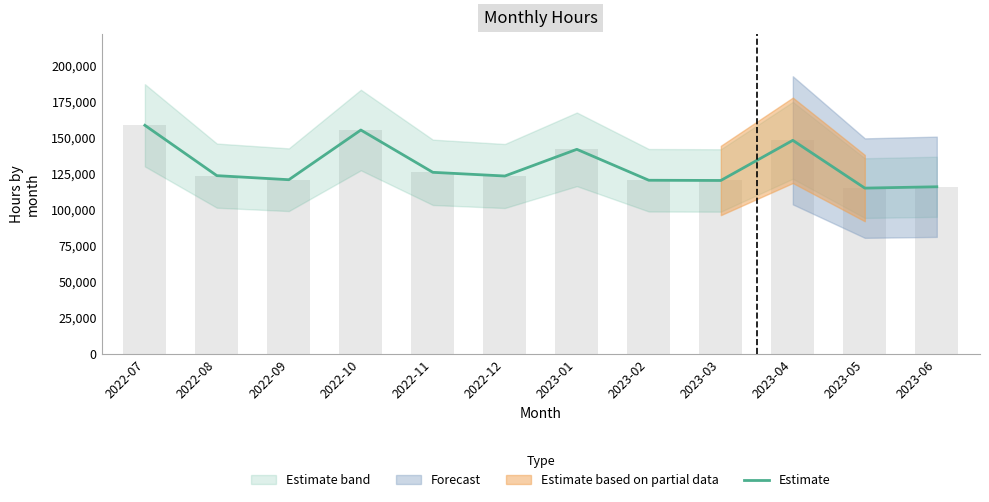

What is the label of the 2nd bar from the left?

2022-08